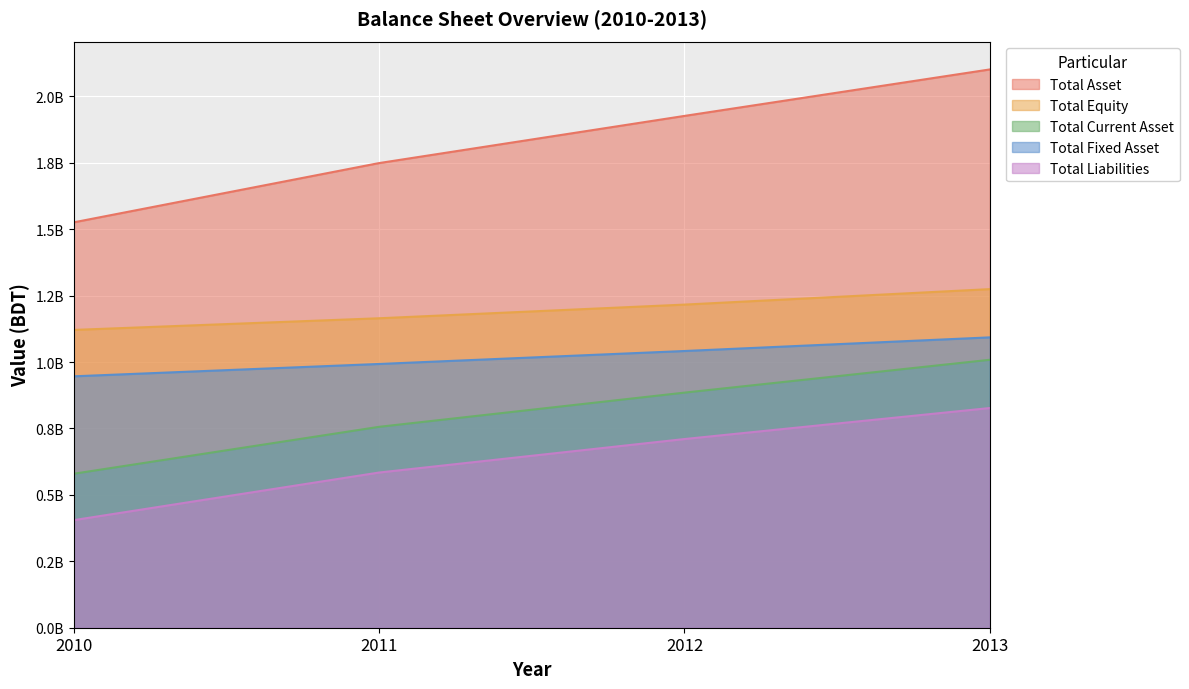

Where is Total Asset nearest to the value 1813345805?

2011